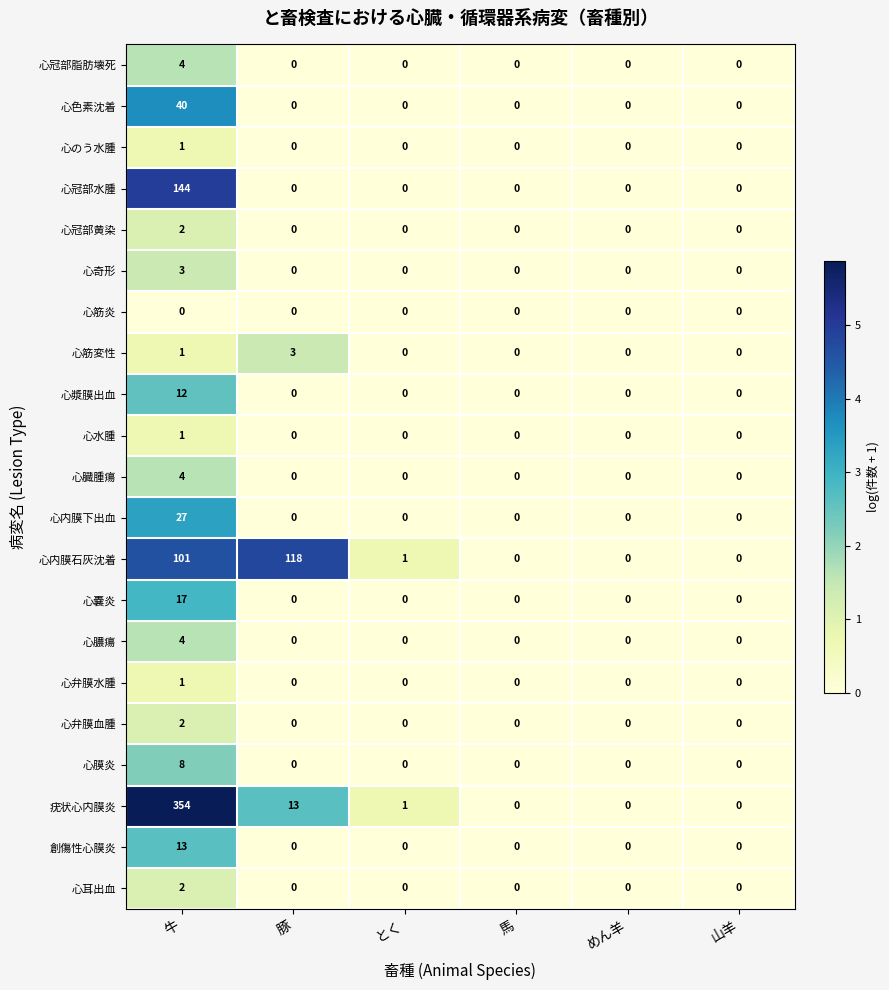

Count the 心冠部黄染 values in the range 0 to 1.

5